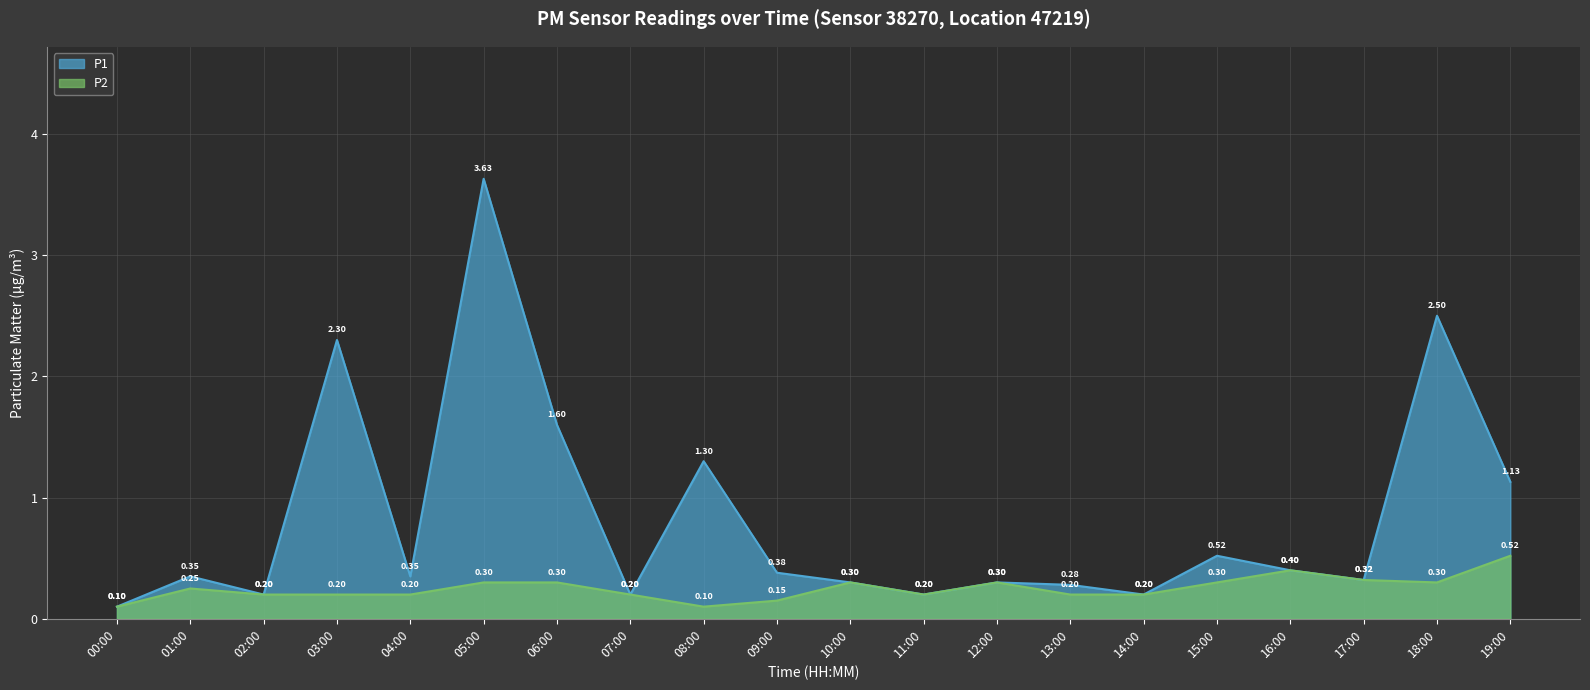

What is the value of the P2 point at the 10th from the left?

0.1